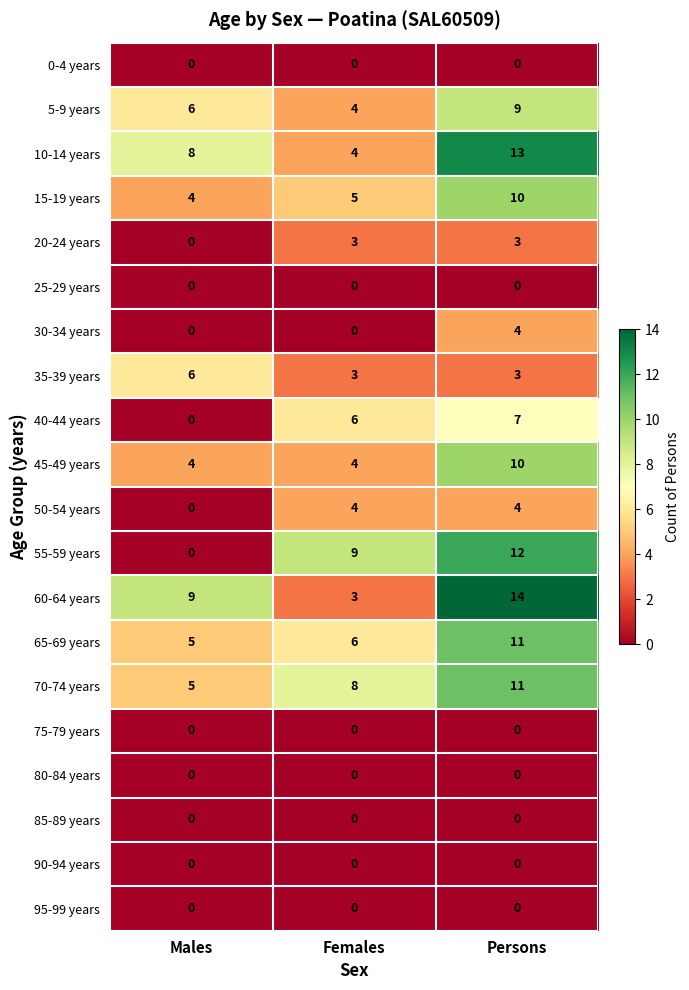

Is it true that 80-84 years equals 0 at Males?

True